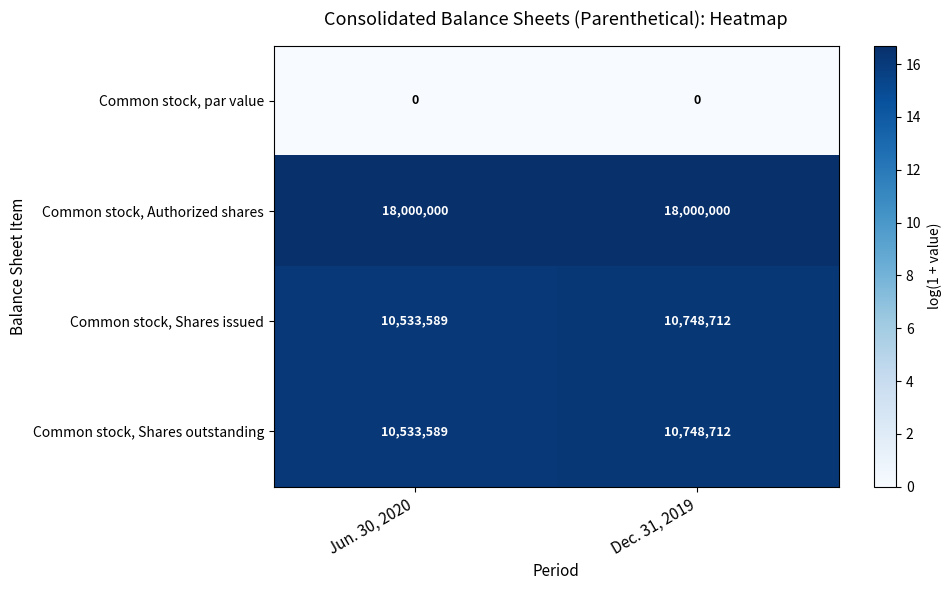

What is the spread (max minus min) of values at Jun. 30, 2020?

18000000